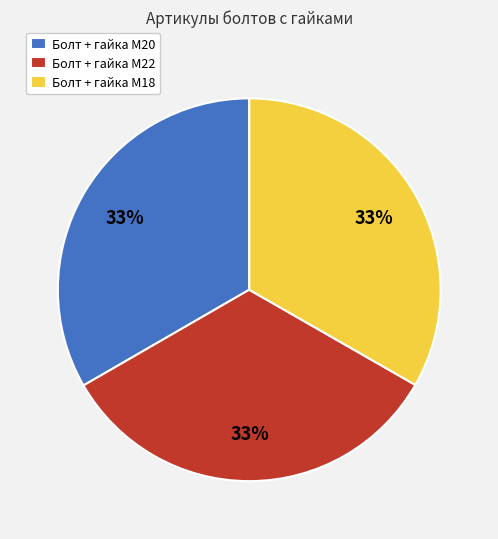

To the nearest percent, what is the average slice percentage?

33%